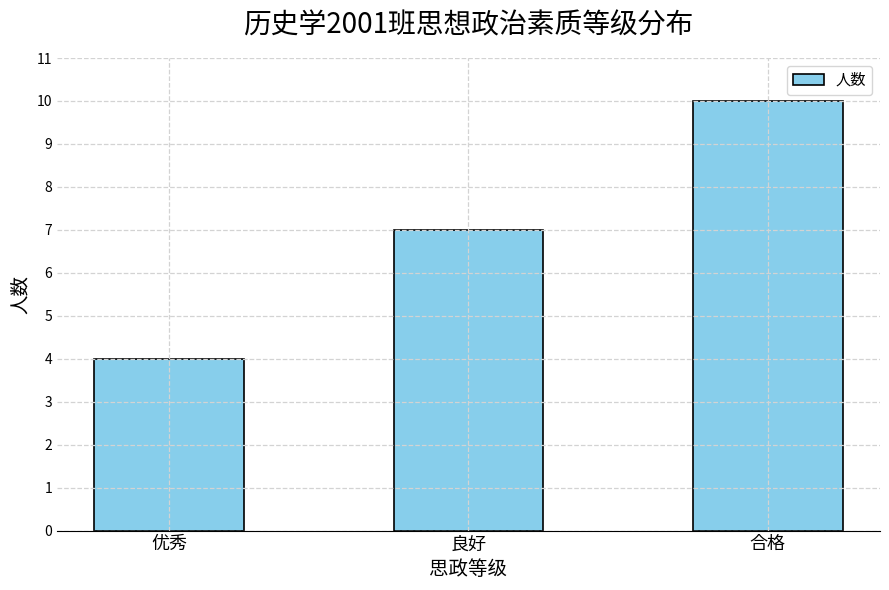

What position from the left is 优秀?

1